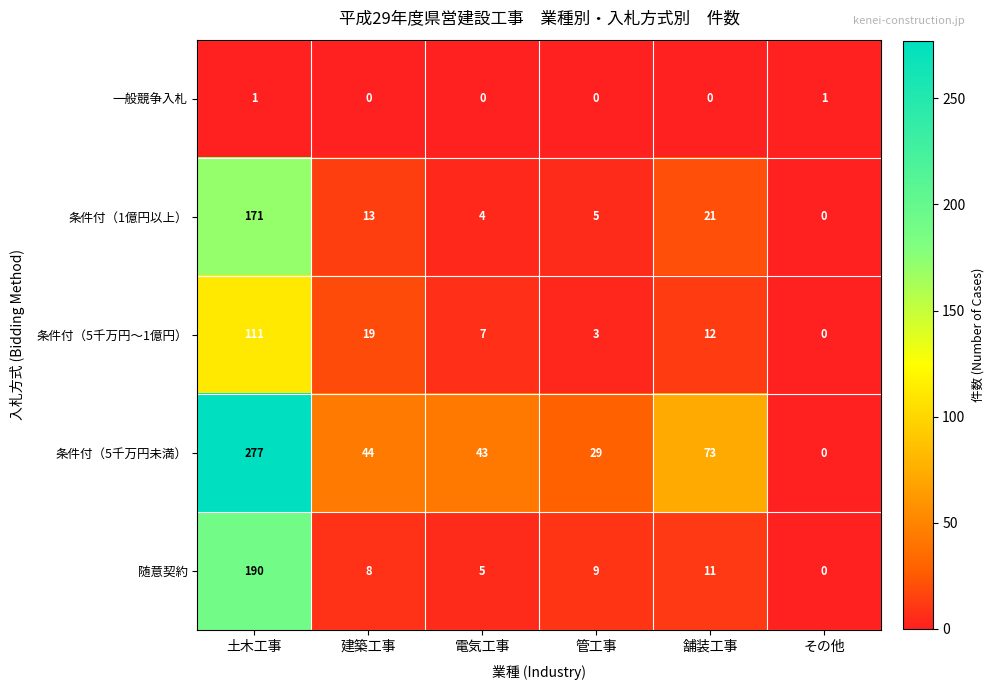

Which series has the widest spread of values?

条件付（5千万円未満）